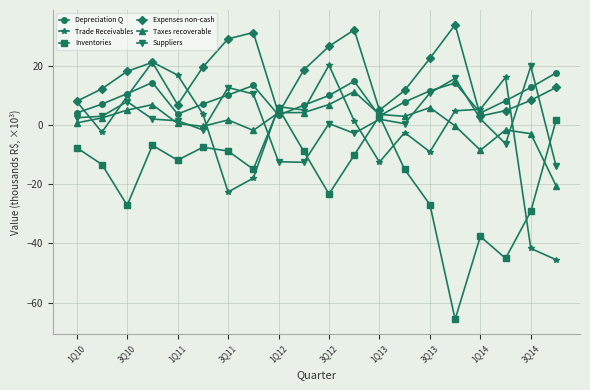

What is the difference between the maximum and second lowest values in the Suppliers series?

32.4